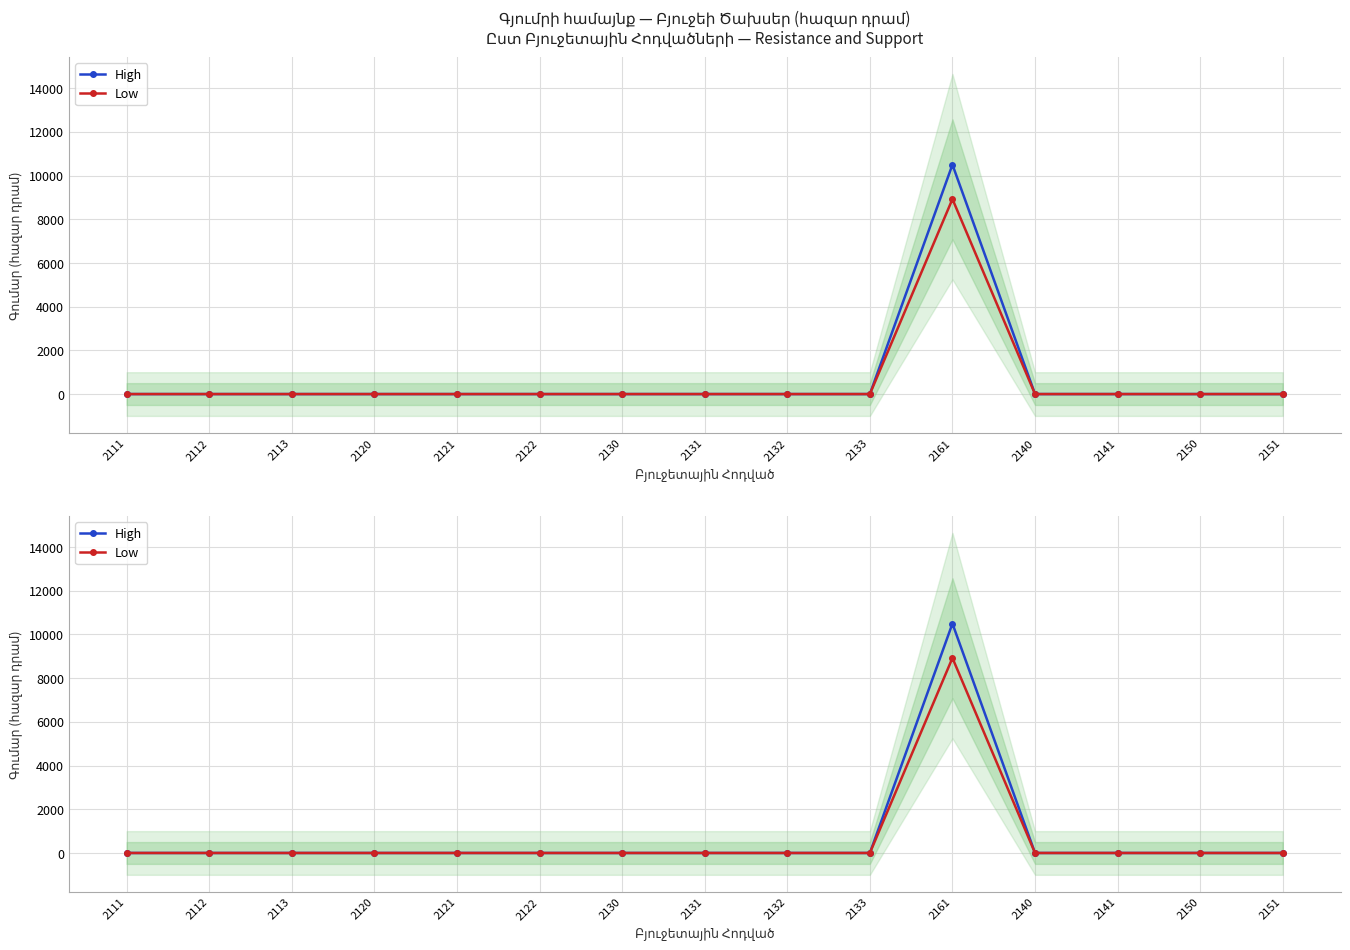

Reading left to right, what are all the values shown in this chart?

High: 2111=0	2112=0	2113=0	2120=0	2121=0	2122=0	2130=0	2131=0	2132=0	2133=0	2161=10500	2140=0	2141=0	2150=0	2151=0
Low: 2111=0	2112=0	2113=0	2120=0	2121=0	2122=0	2130=0	2131=0	2132=0	2133=0	2161=8925	2140=0	2141=0	2150=0	2151=0